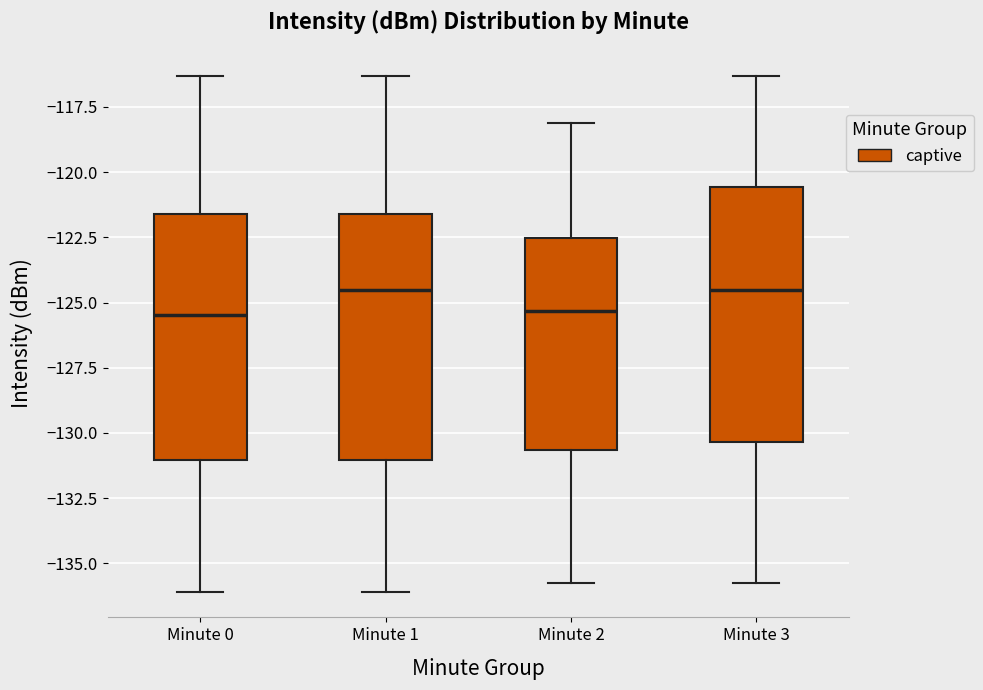

Reading left to right, read every box against the y-axis: the position of its median line, the range the box covers, and the ends of its whiskers. The values are not printed on the chart, so give them approximately, as read against the axis.

Minute 0: median -125.5, box -131.0 to -121.5, whiskers -136.0 to -116.5
Minute 1: median -124.5, box -131.0 to -121.5, whiskers -136.0 to -116.5
Minute 2: median -125.5, box -130.5 to -122.5, whiskers -136.0 to -118.0
Minute 3: median -124.5, box -130.5 to -120.5, whiskers -136.0 to -116.5